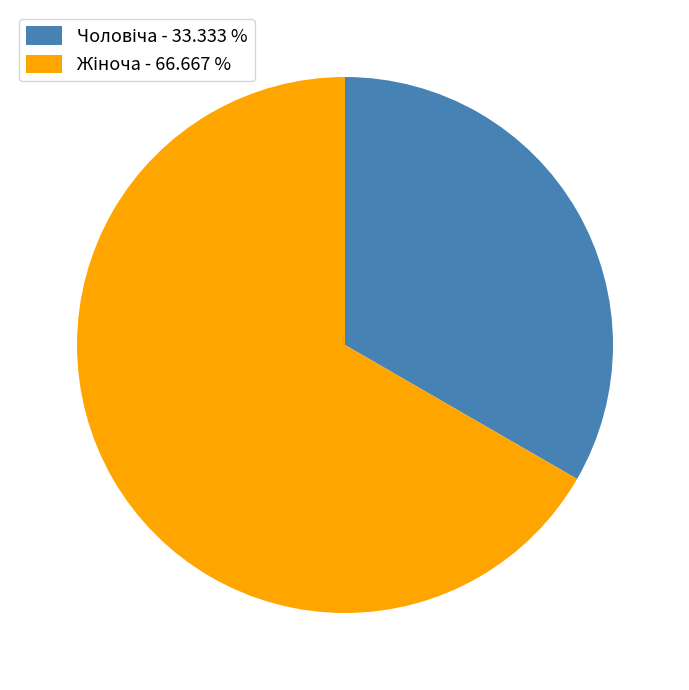

Count the number of slices in the pie.

2